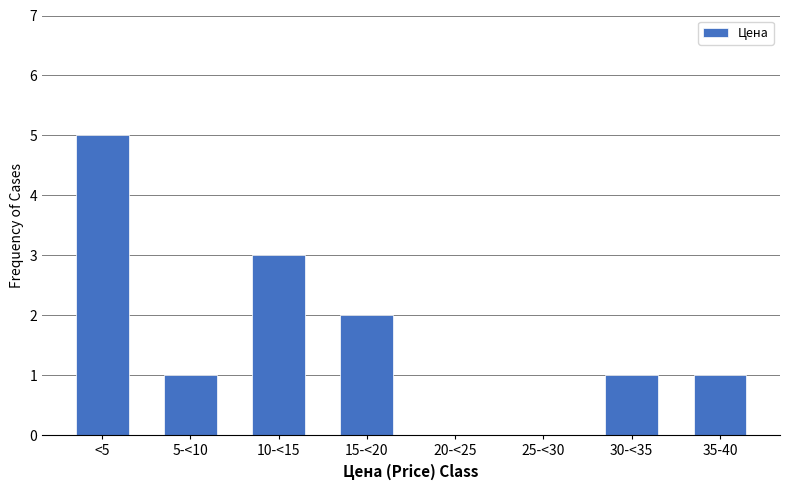

Reading left to right, what are all the values shown in this chart?

<5=5	5-<10=1	10-<15=3	15-<20=2	20-<25=0	25-<30=0	30-<35=1	35-40=1